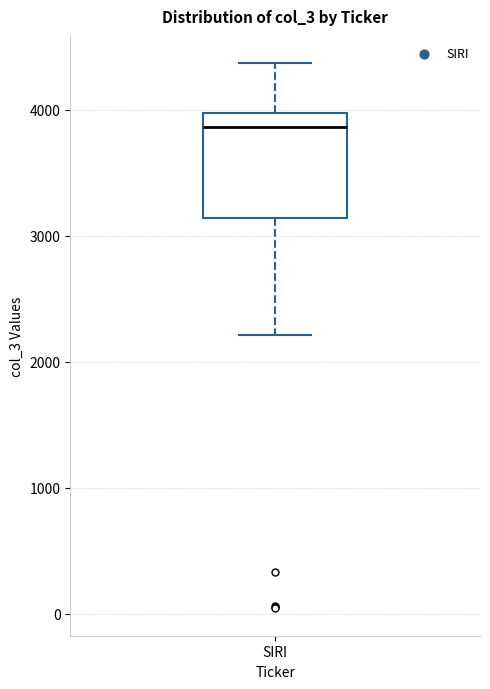

Where does the median line of the box for SIRI sit on the y-axis? The values are not printed on the chart, so give them approximately, as read against the axis.

3900